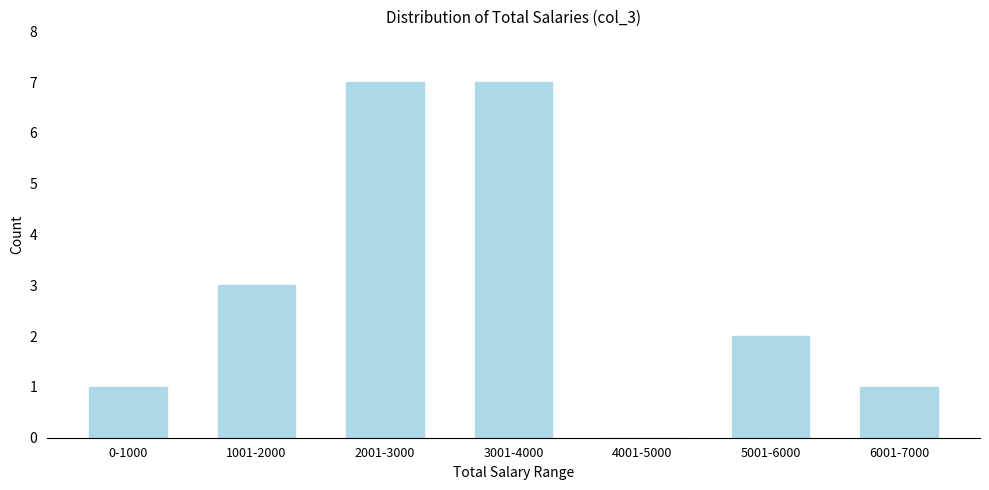

Reading left to right, what are all the values shown in this chart?

0-1000=1	1001-2000=3	2001-3000=7	3001-4000=7	4001-5000=0	5001-6000=2	6001-7000=1